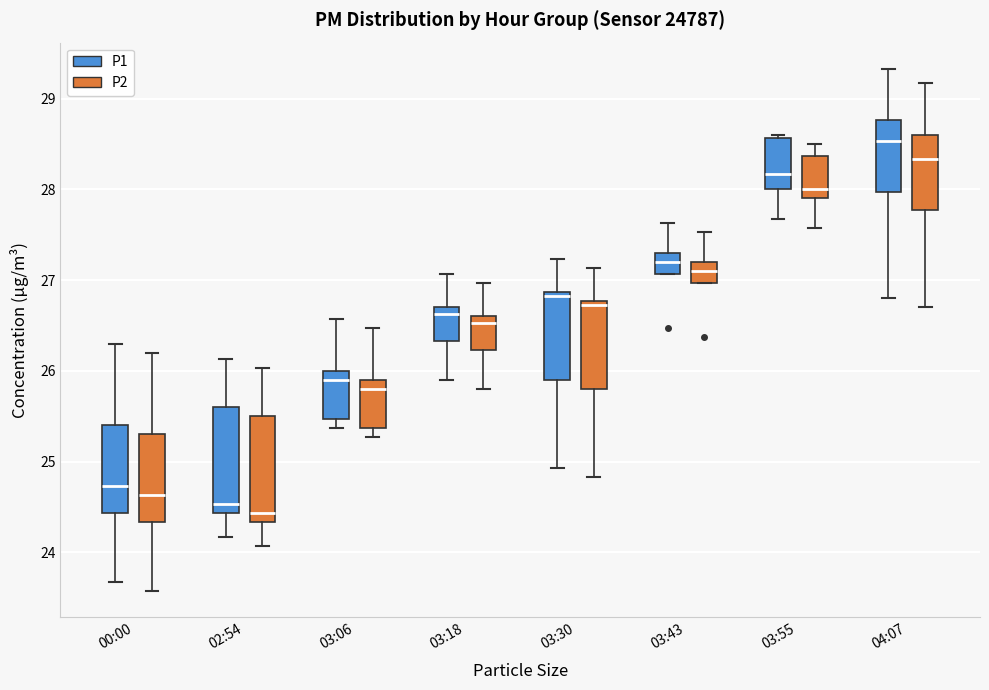

Reading left to right, read every box against the y-axis: the position of its median line, the range the box covers, and the ends of its whiskers. The values are not printed on the chart, so give them approximately, as read against the axis.

00:00 (P1): median 24.7, box 24.4 to 25.4, whiskers 23.7 to 26.3
00:00 (P2): median 24.6, box 24.3 to 25.3, whiskers 23.6 to 26.2
02:54 (P1): median 24.5, box 24.4 to 25.6, whiskers 24.2 to 26.1
02:54 (P2): median 24.4, box 24.3 to 25.5, whiskers 24.1 to 26.0
03:06 (P1): median 25.9, box 25.5 to 26.0, whiskers 25.4 to 26.6
03:06 (P2): median 25.8, box 25.4 to 25.9, whiskers 25.3 to 26.5
03:18 (P1): median 26.6, box 26.3 to 26.7, whiskers 25.9 to 27.1
03:18 (P2): median 26.5, box 26.2 to 26.6, whiskers 25.8 to 27.0
03:30 (P1): median 26.8, box 25.9 to 26.9, whiskers 24.9 to 27.2
03:30 (P2): median 26.7, box 25.8 to 26.8, whiskers 24.8 to 27.1
03:43 (P1): median 27.2, box 27.1 to 27.3, whiskers 27.1 to 27.6
03:43 (P2): median 27.1, box 27.0 to 27.2, whiskers 27.0 to 27.5
03:55 (P1): median 28.2, box 28.0 to 28.6, whiskers 27.7 to 28.6 (just above the box's upper edge)
03:55 (P2): median 28.0, box 27.9 to 28.4, whiskers 27.6 to 28.5
04:07 (P1): median 28.5, box 28.0 to 28.8, whiskers 26.8 to 29.3
04:07 (P2): median 28.3, box 27.8 to 28.6, whiskers 26.7 to 29.2